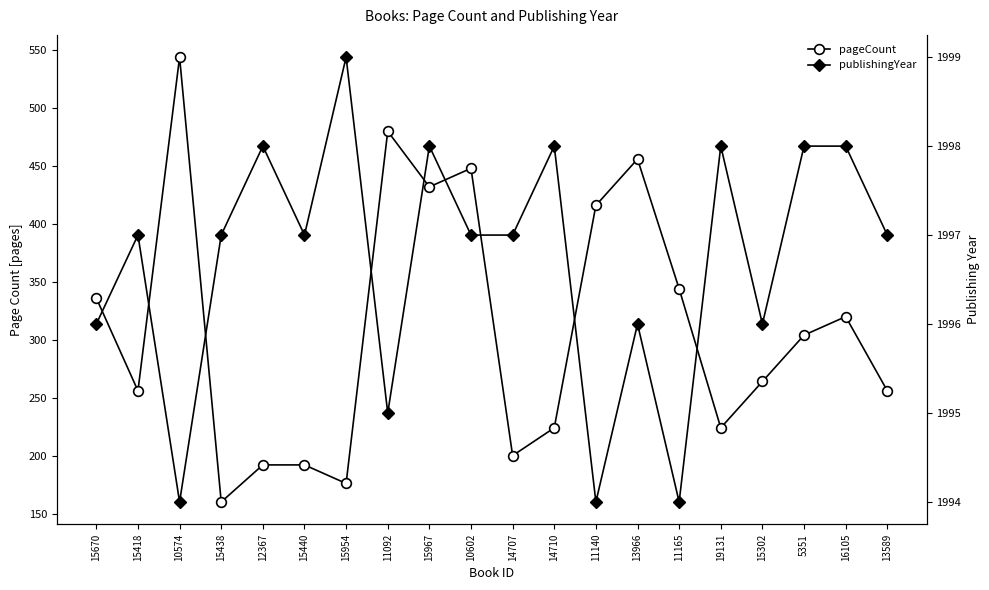

What is the label of the 8th point from the left?

11092